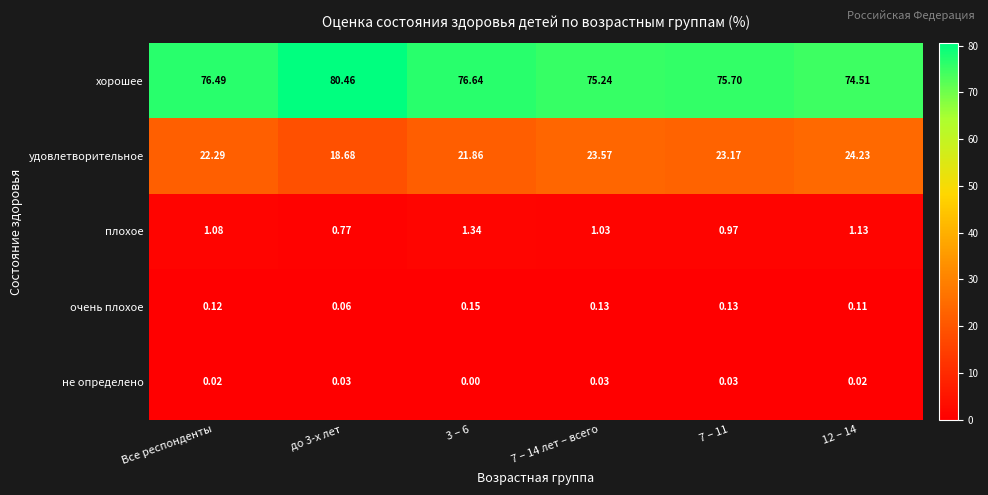

At which label does плохое first exceed 1?

Все респонденты